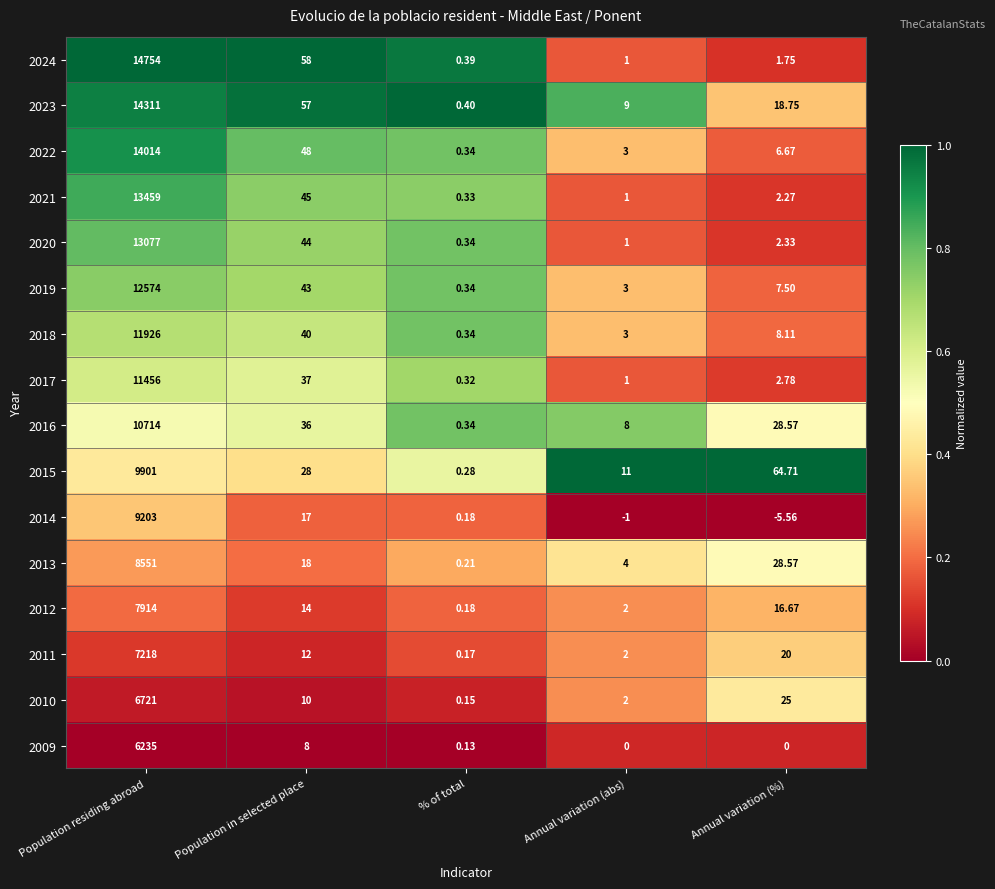

Rank the categories by 2017 value from lowest to highest.

% of total, Annual variation (abs), Annual variation (%), Population in selected place, Population residing abroad